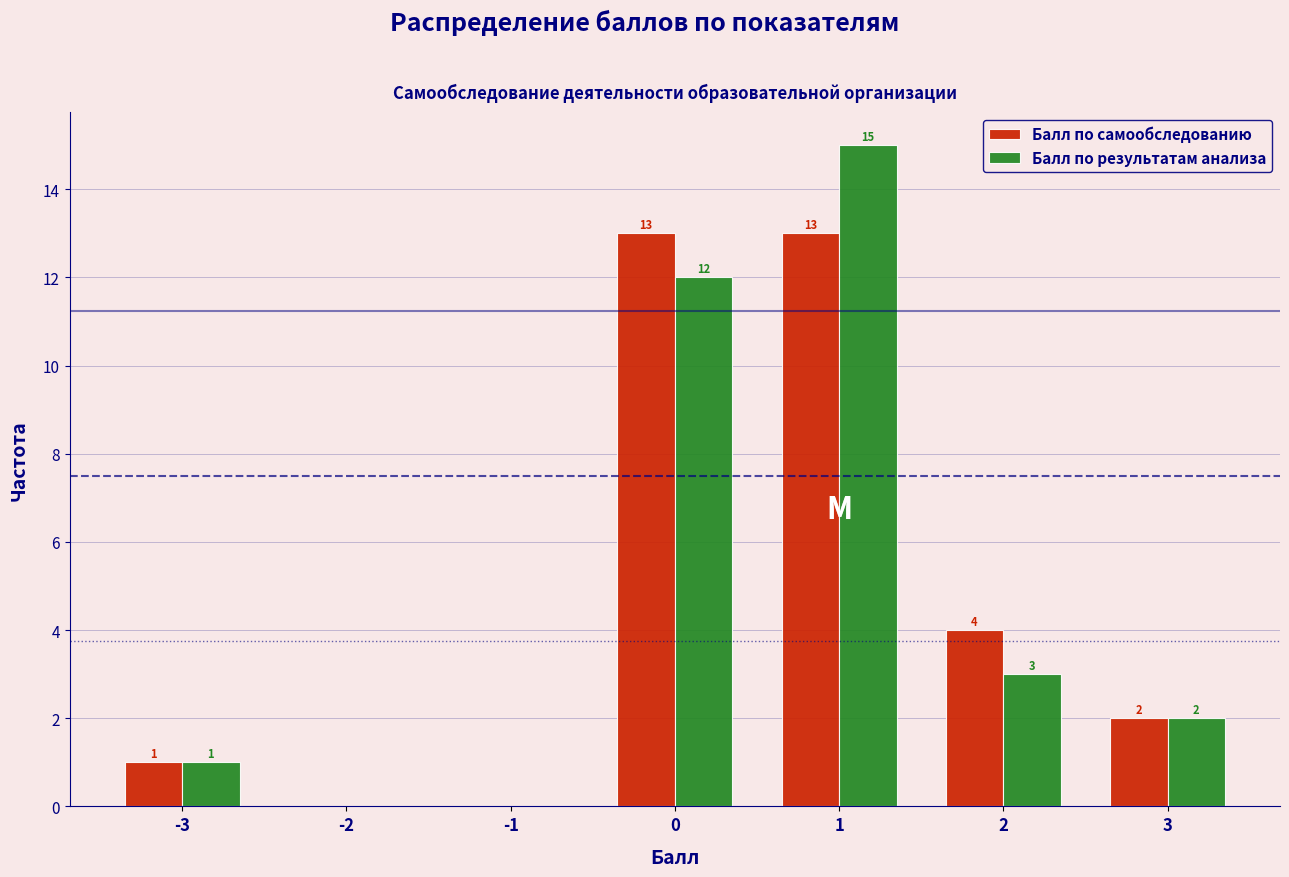

Reading left to right, extract all data points from this chart.

Балл по самообследованию: -3=1	-2=0	-1=0	0=13	1=13	2=4	3=2
Балл по результатам анализа: -3=1	-2=0	-1=0	0=12	1=15	2=3	3=2